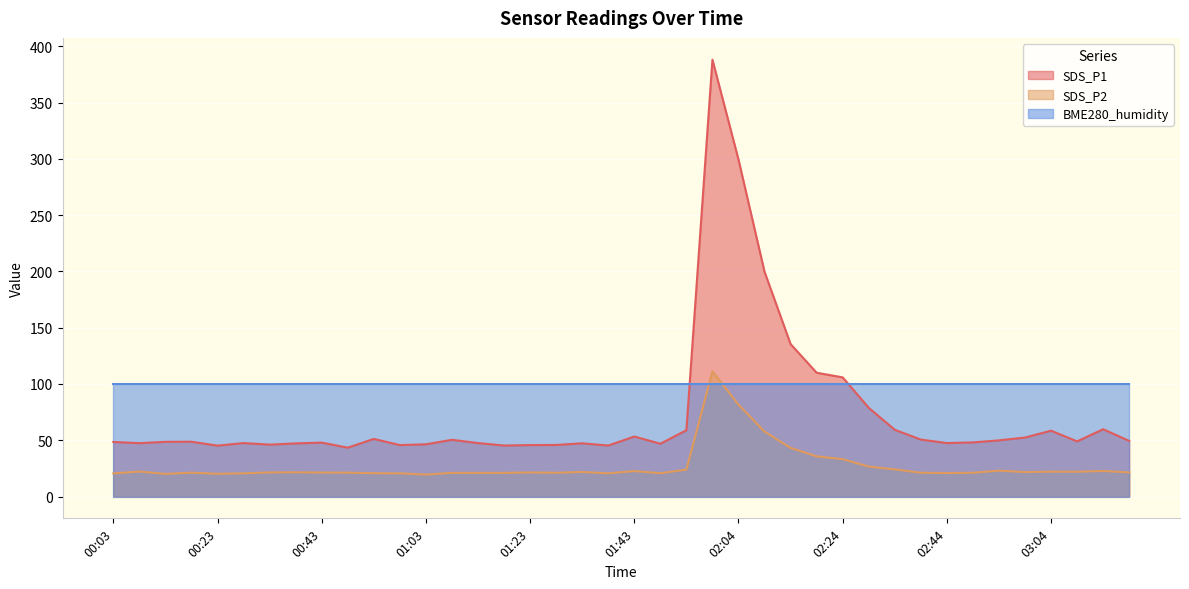

True or false: SDS_P1 and SDS_P2 cross at least once.

False